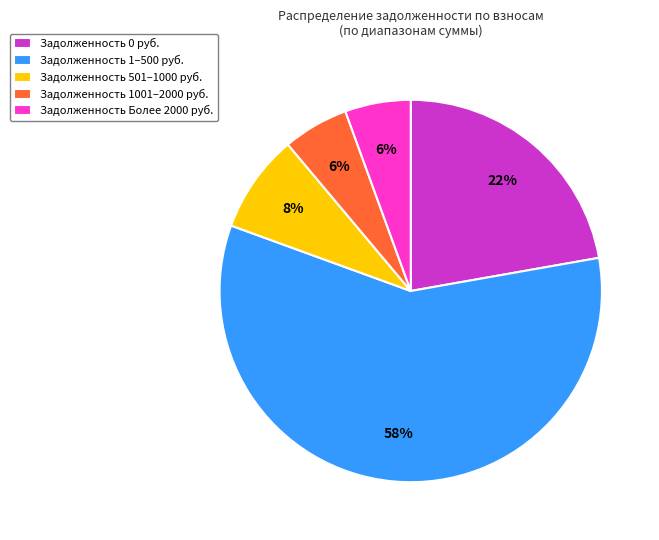

Combined, do Задолженность 1–500 руб. and Задолженность 501–1000 руб. account for over 50%?

Yes